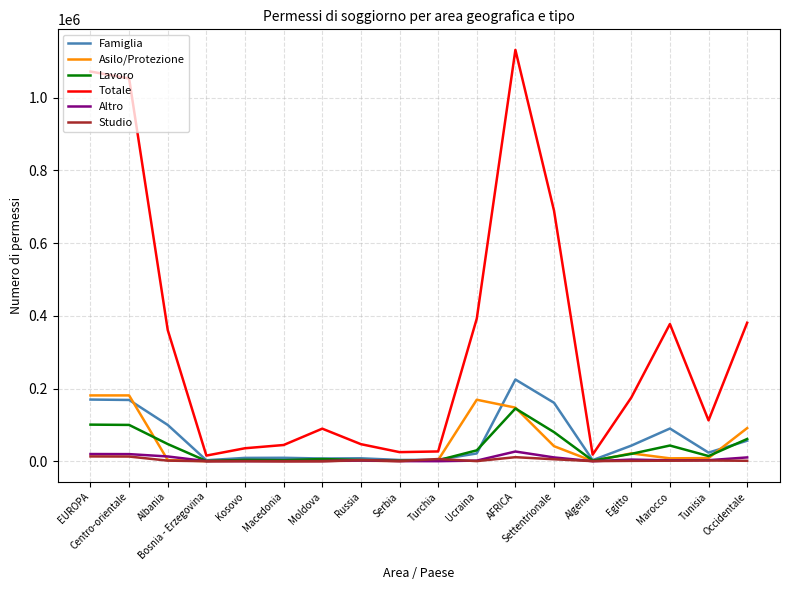

Which series changed the most between AFRICA and Settentrionale?

Totale